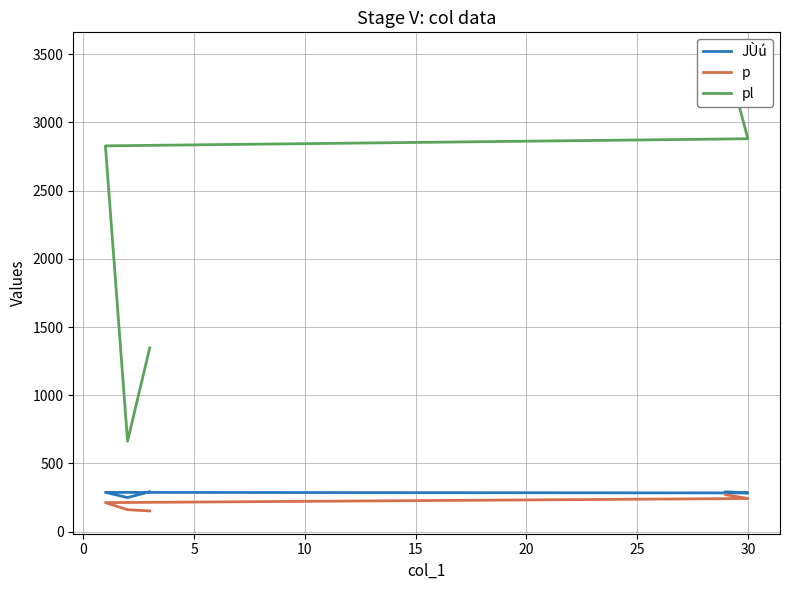

Is it true that JÙú equals 496 at 5?

False